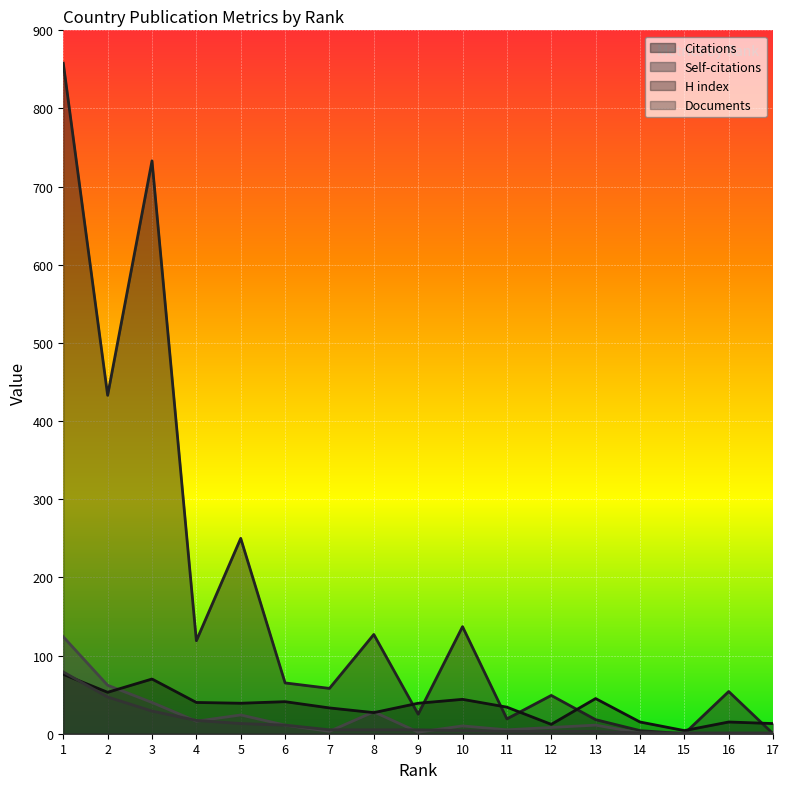

List the series in order of their peak value, highest first.

Citations, Self-citations, Documents, H index